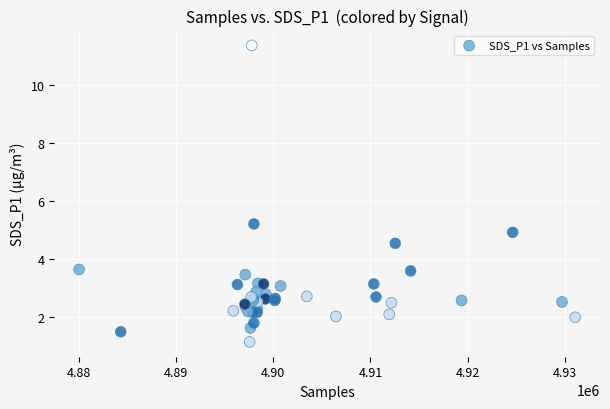

What Y value in the scatter plot is closest to 6?

5.2